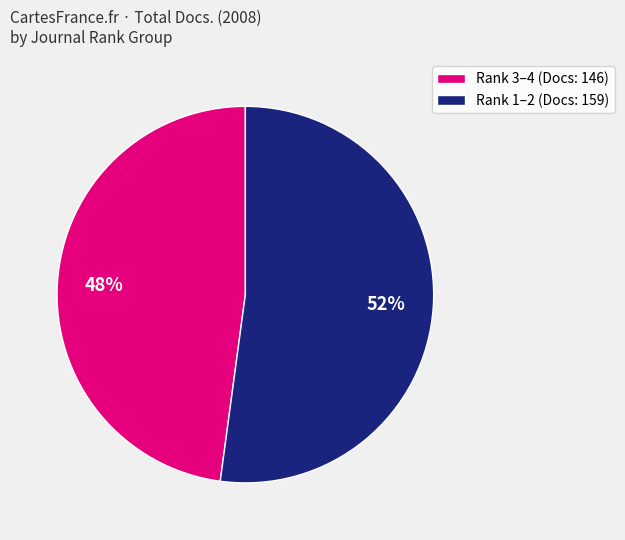

To the nearest percent, what is the difference between the Rank 3–4 (Docs: 146) and Rank 1–2 (Docs: 159) slice percentages?

4%